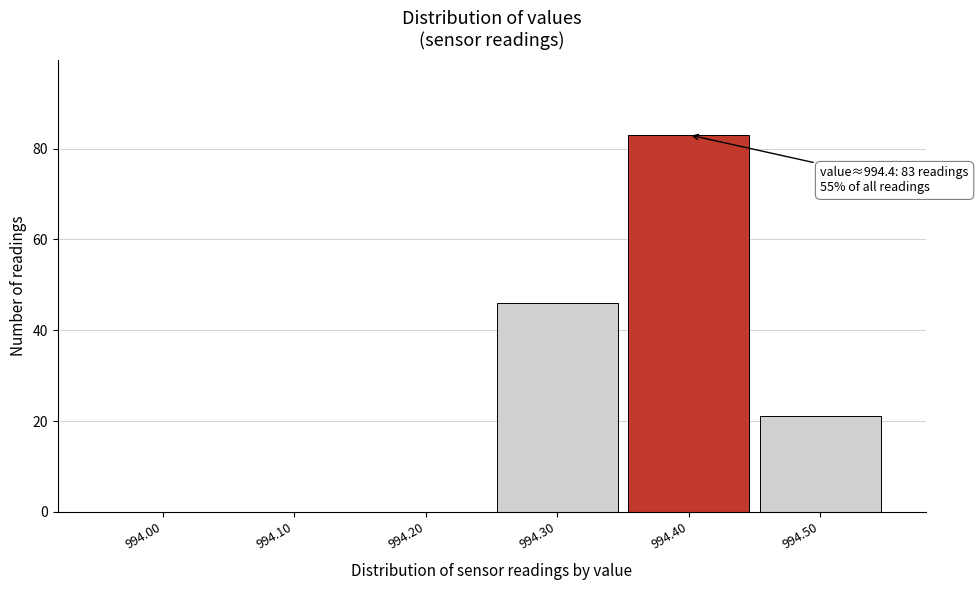

Over which range of the x-axis is the bar tallest?

994.35 to 994.45